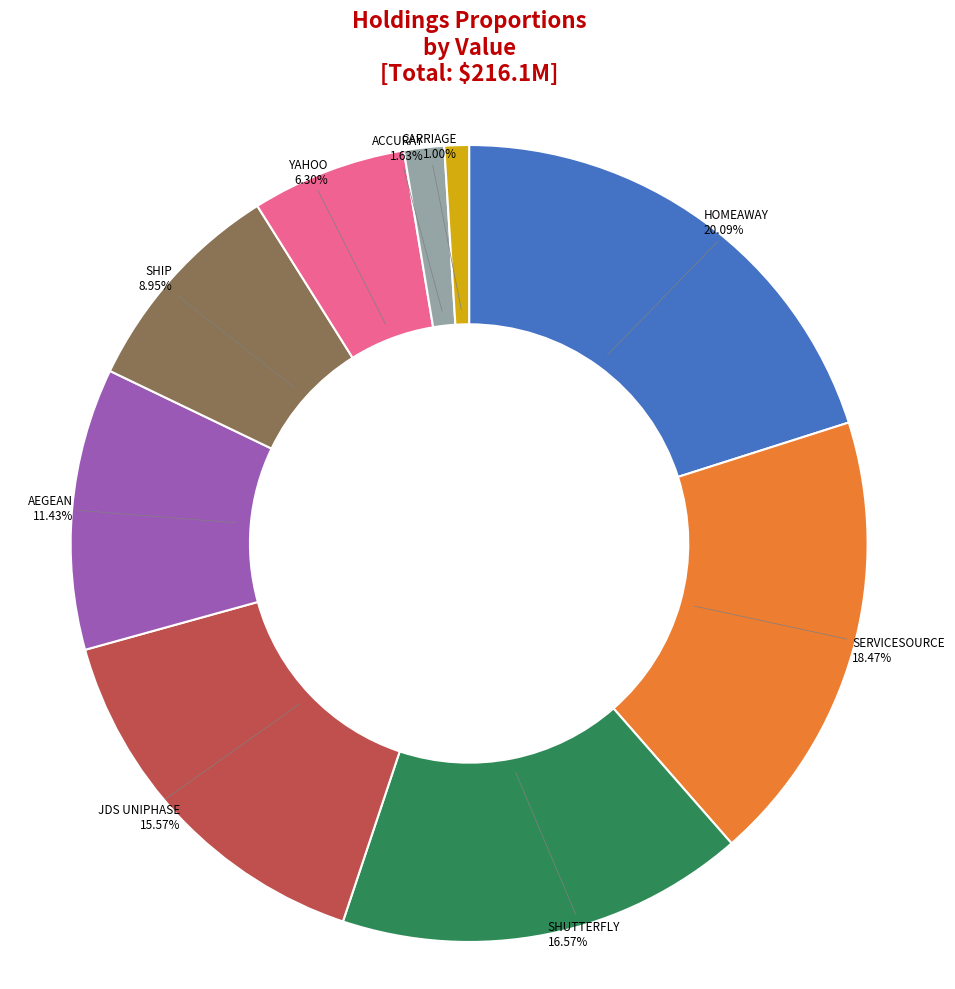

How many segments does this pie chart have?

9